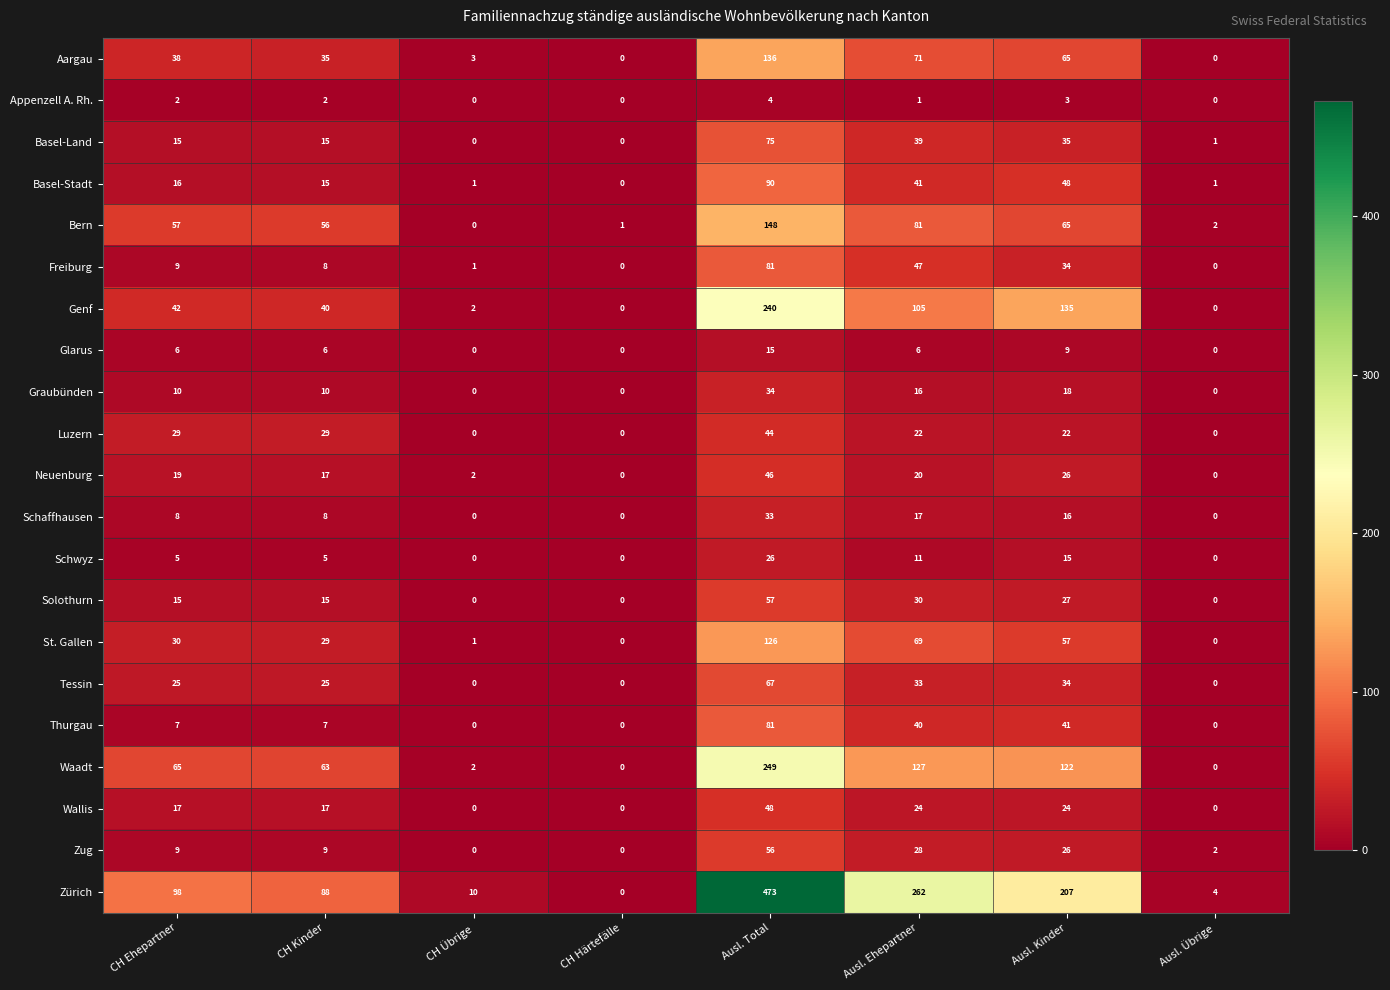

What is the highest value of the Graubünden series?

34